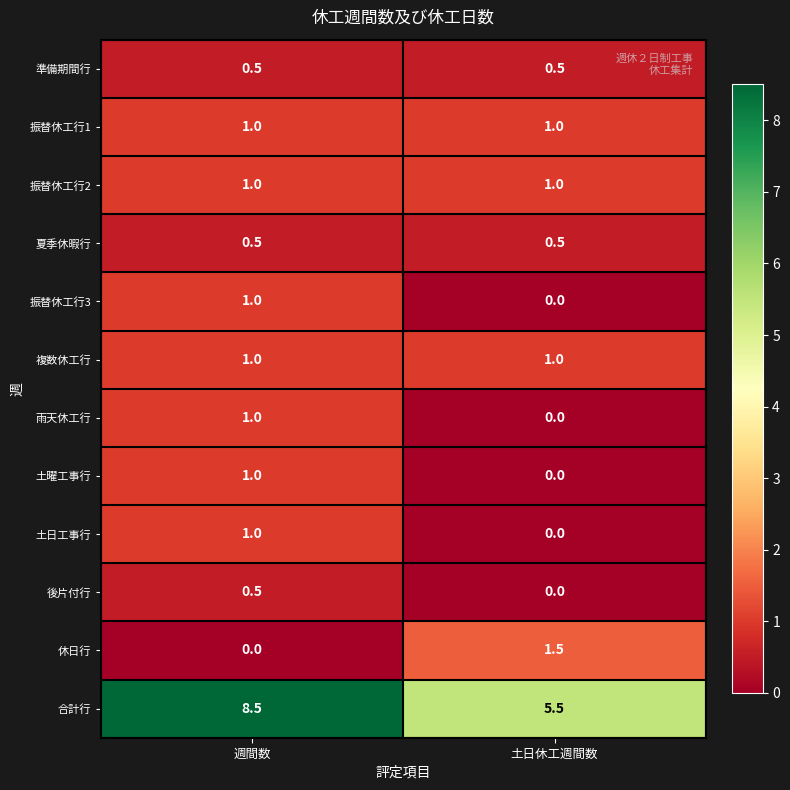

What is the total value across all series at 週間数?

17.0